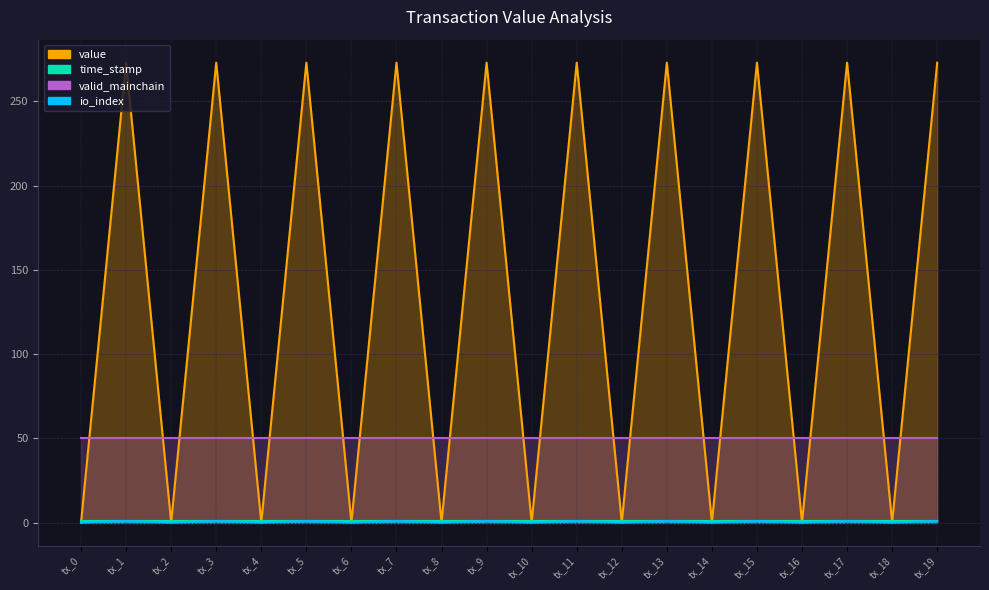

Is it true that io_index equals 0.0 at tx_4?

False